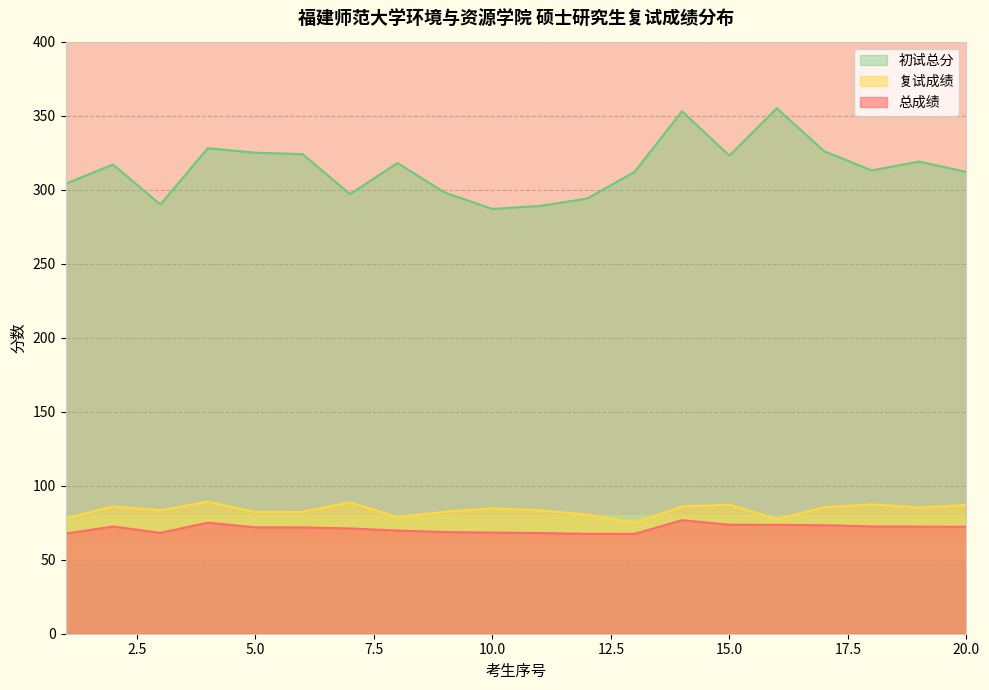

True or false: 总成绩 and 复试成绩 cross at least once.

False